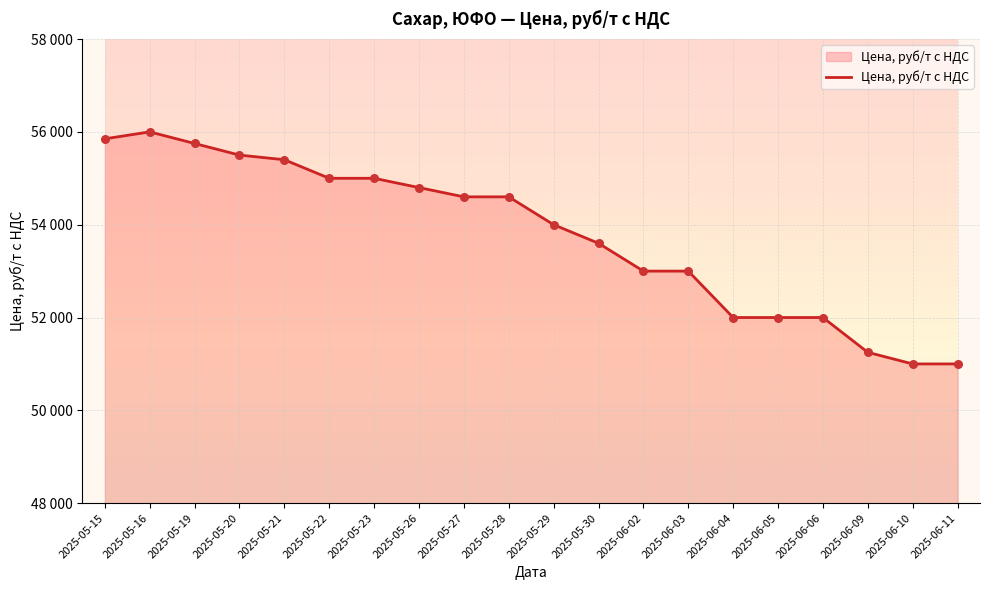

What is the ratio of the value at 2025-05-22 to the value at 2025-05-28?

1.0